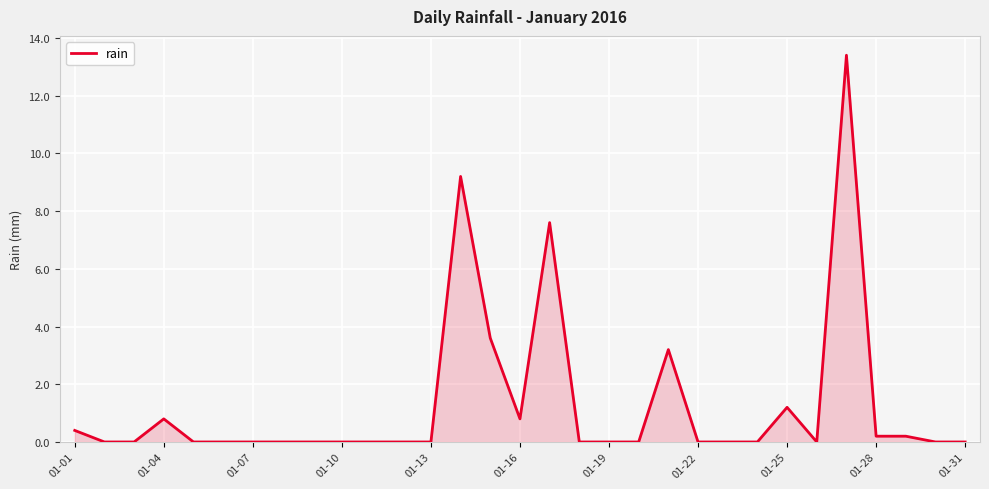

What is the difference between the maximum and minimum values?

13.4